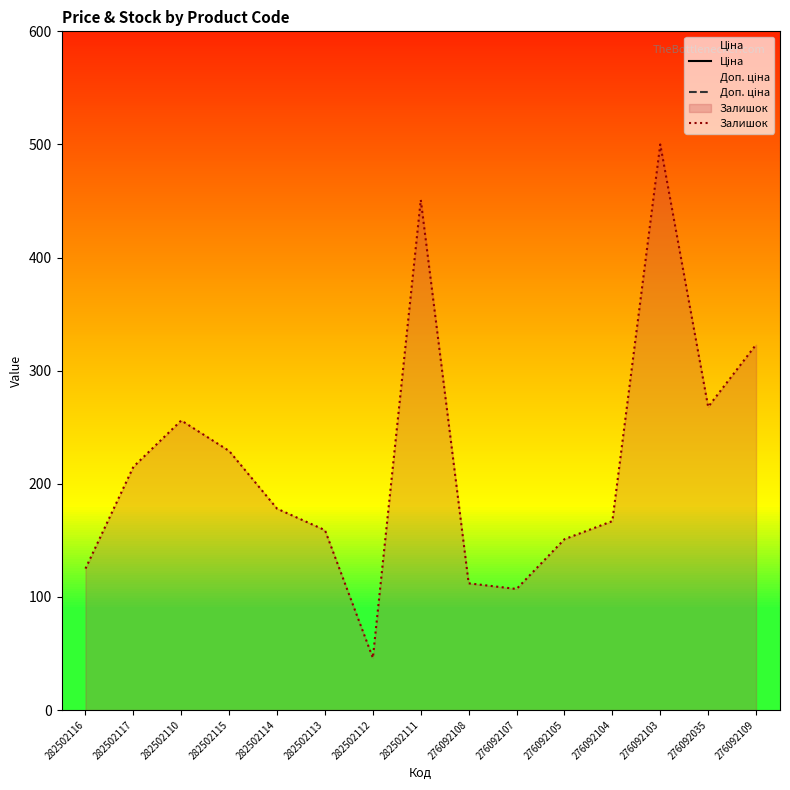

Is it true that Залишок equals 730 at 282502111?

False